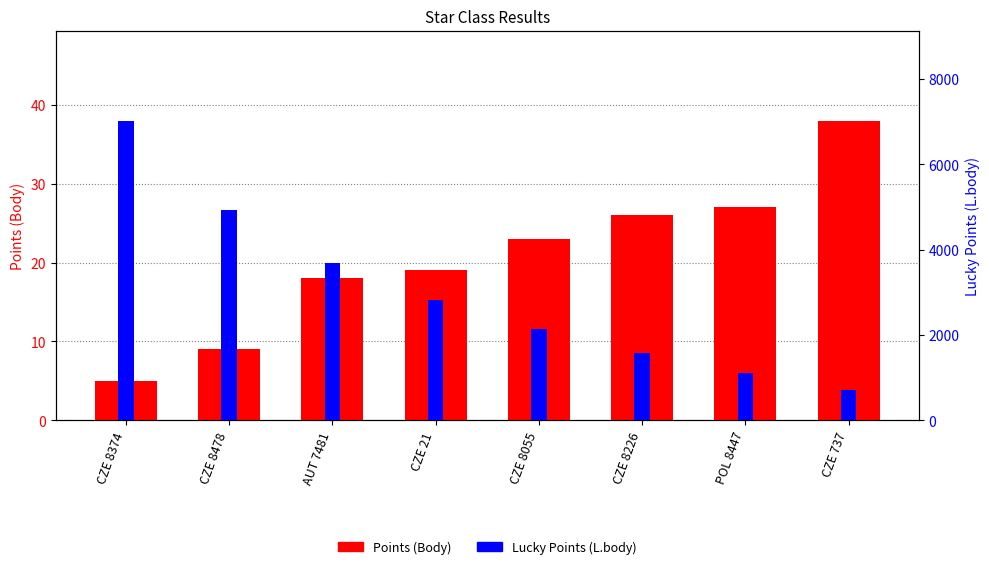

Where is Lucky Points (L.body) nearest to the value 3868?

AUT 7481